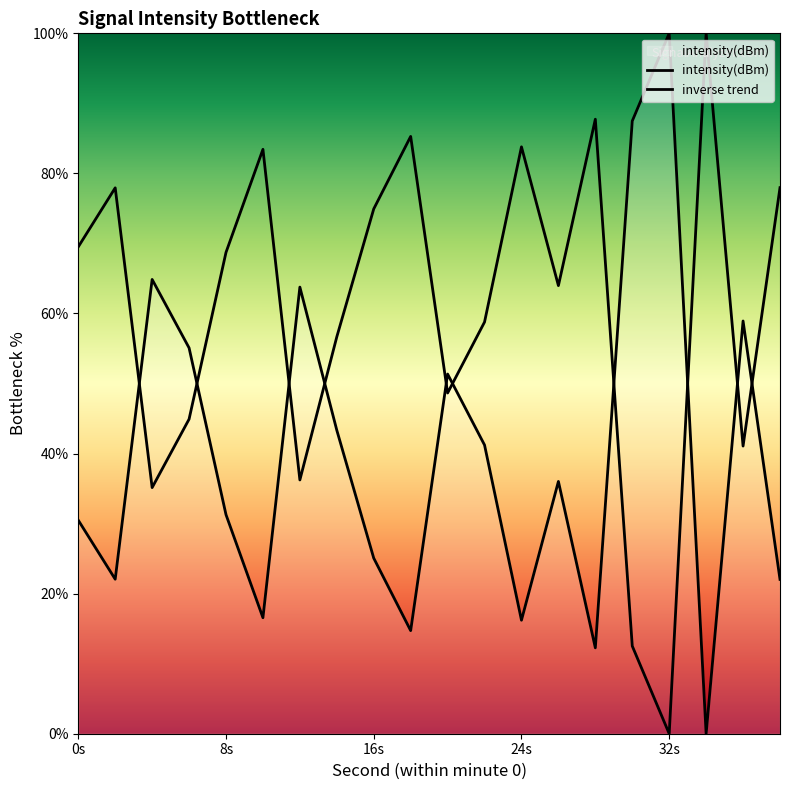

How many intersections are there between intensity(dBm) and inverse trend?

10